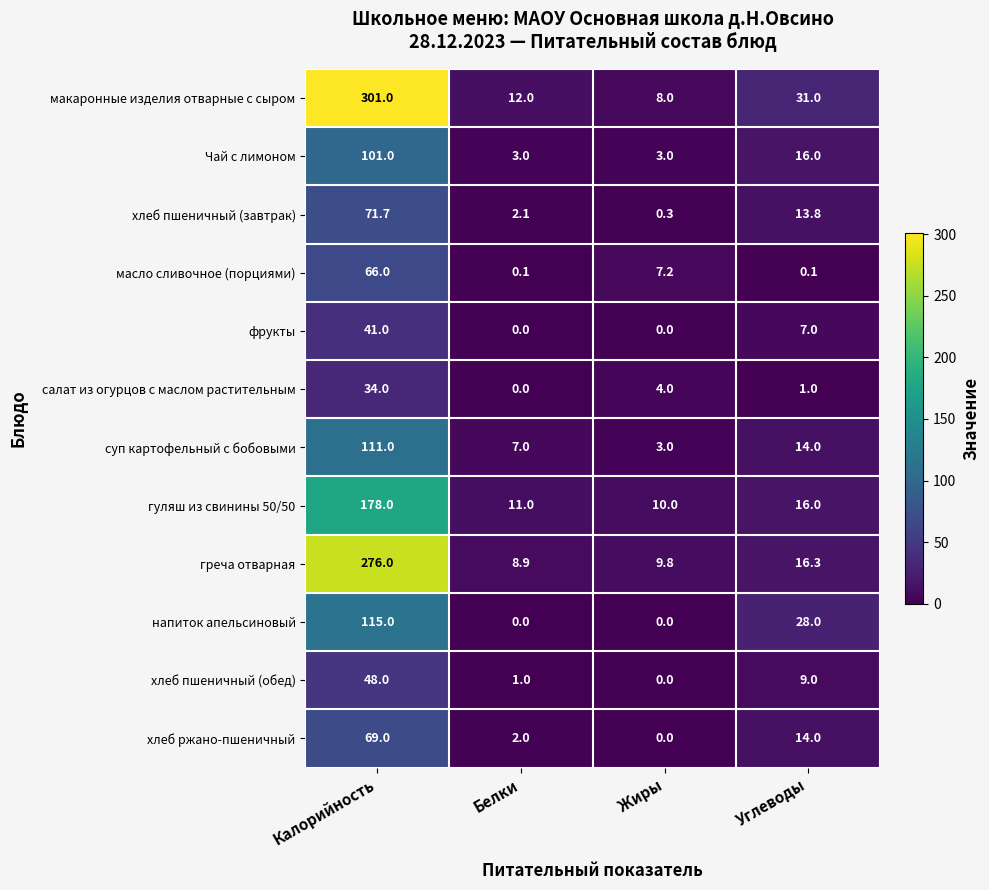

Which series has the largest total across all categories?

макаронные изделия отварные с сыром